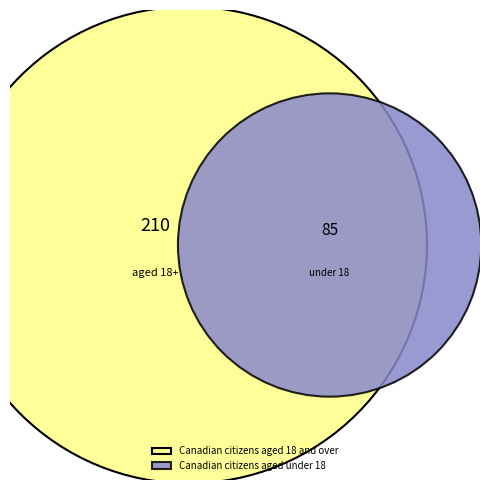

Which slice is the smallest?

Canadian citizens aged under 18